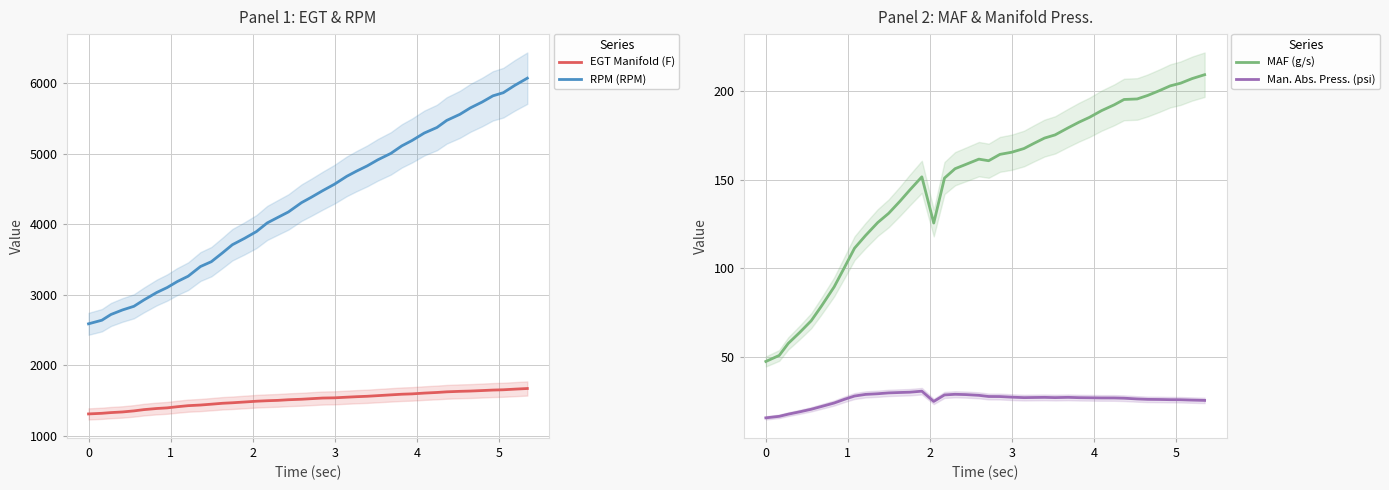

What is the sum of all RPM (RPM) values?

172230